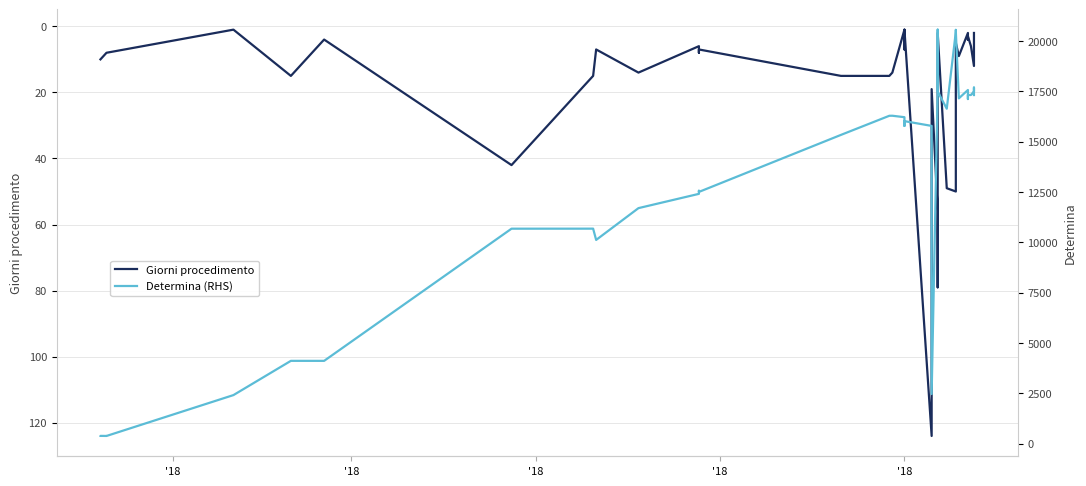

Which category has the lowest value in the Determina (RHS) series?

'18